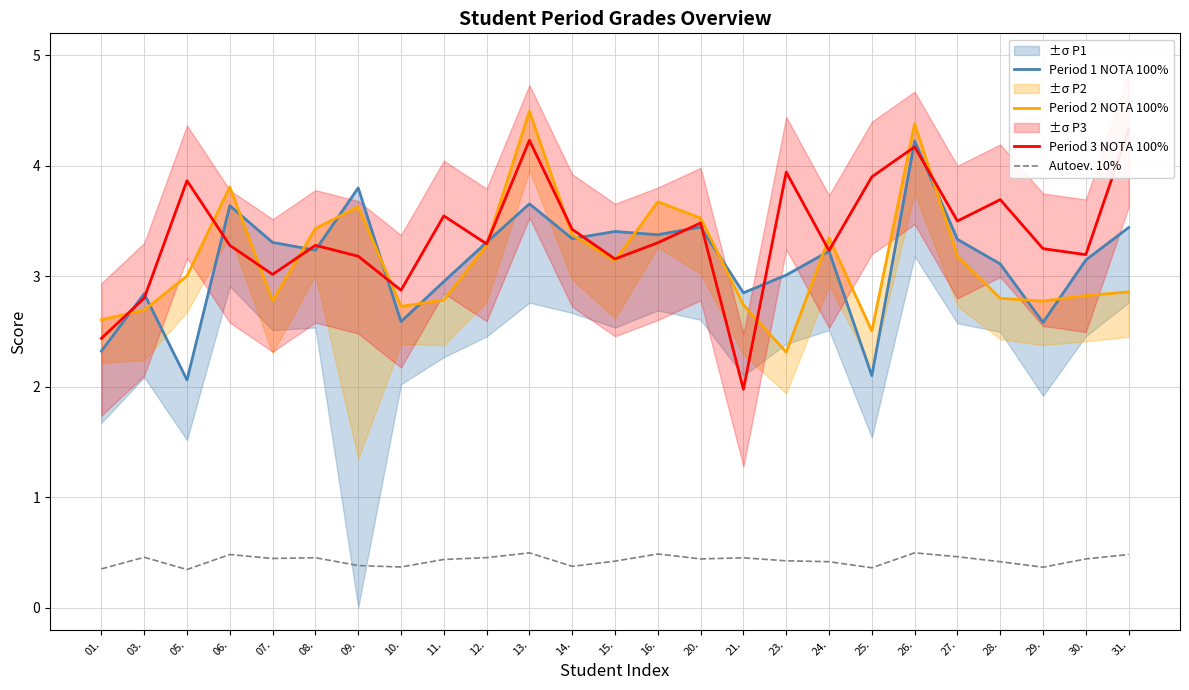

At which category is the sum across all series the highest?

26.